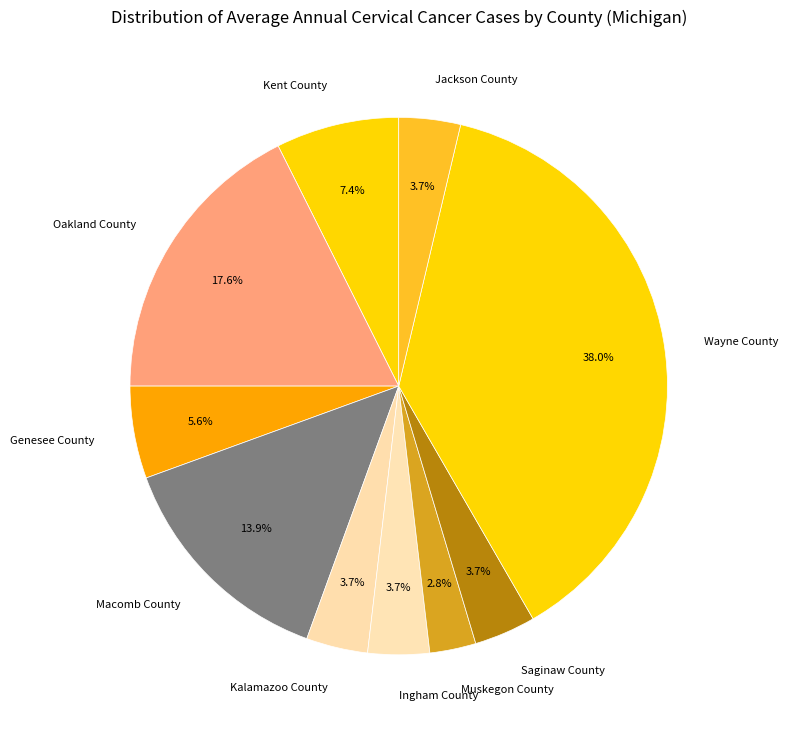

Which category has the smallest portion of the pie?

Muskegon County